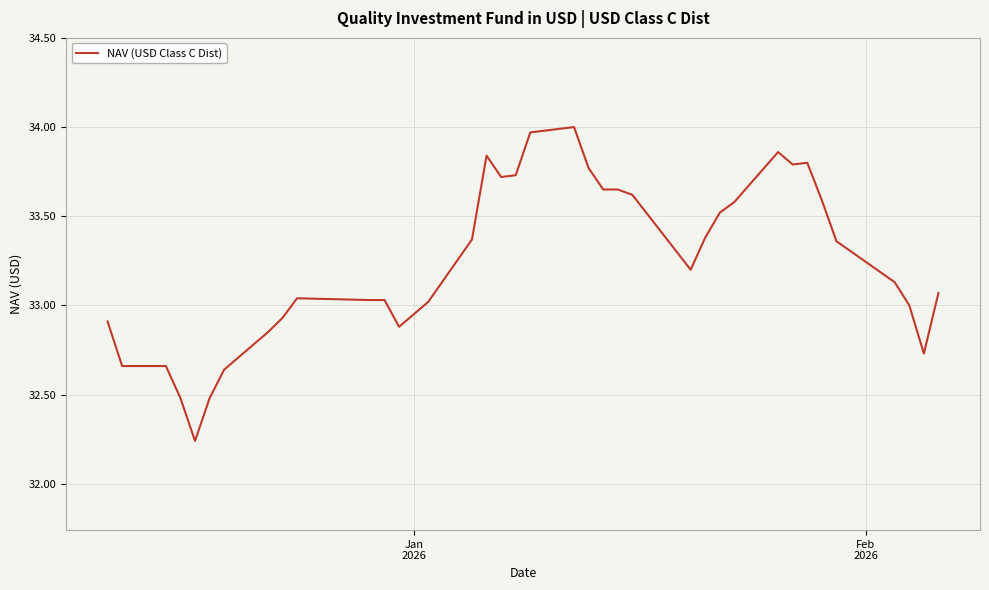

What is the difference between the maximum and minimum values?

1.8